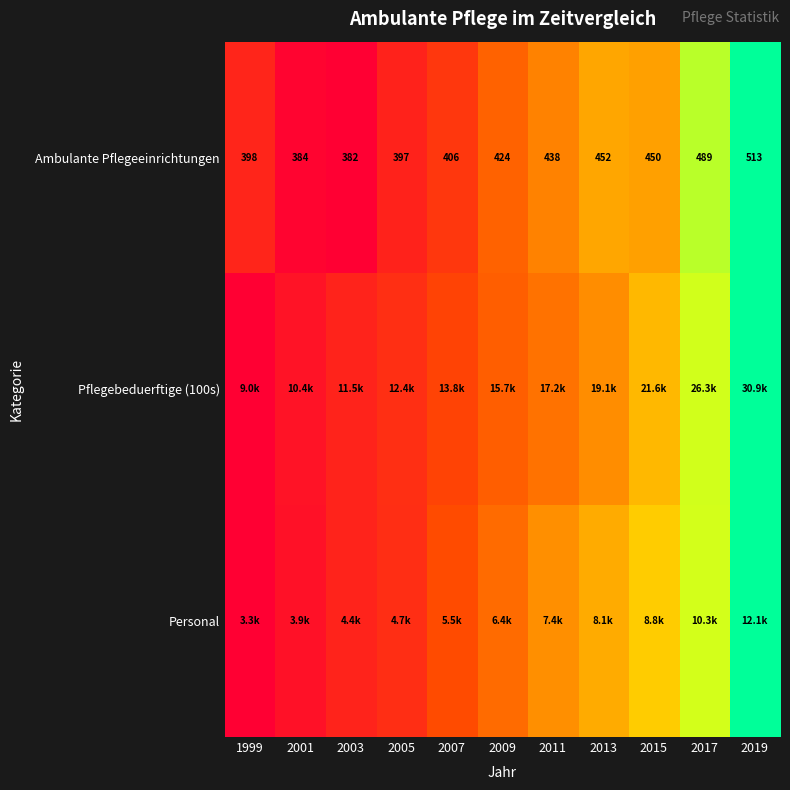

List the series in order of their peak value, highest first.

Pflegebeduerftige (100s), Personal, Ambulante Pflegeeinrichtungen